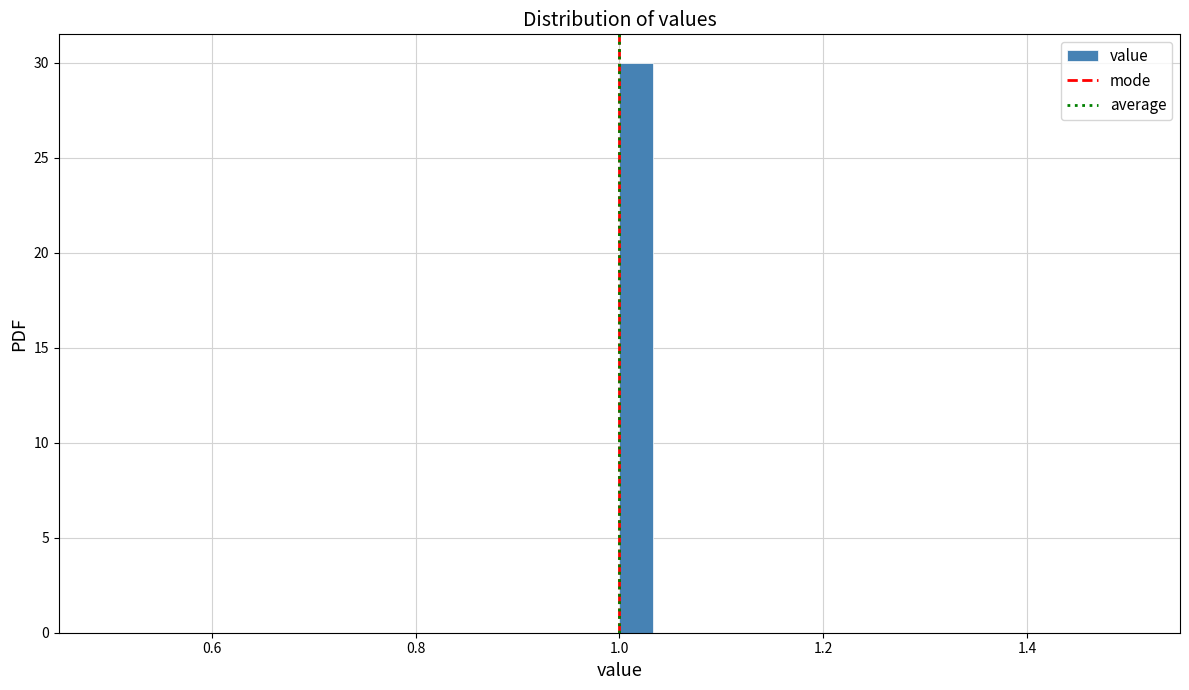

Read against the x-axis, roughly where is the centre of the tallest bar?

1.02